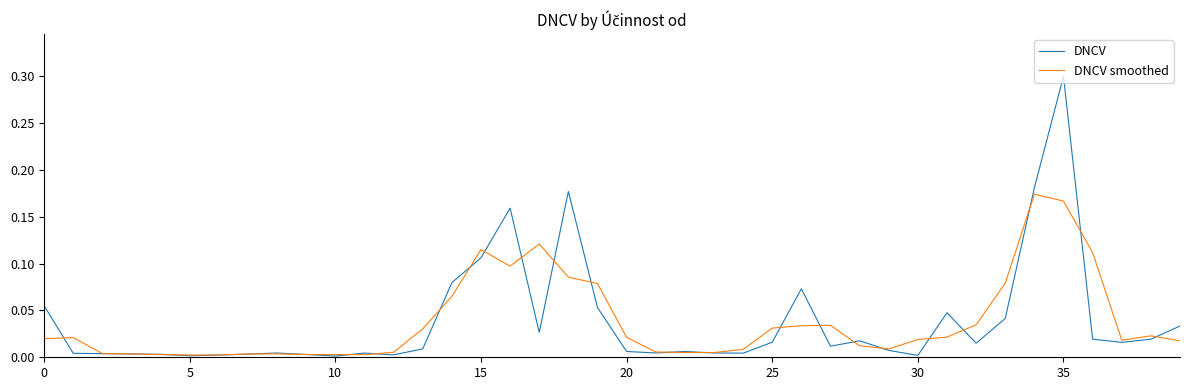

List the series in order of their peak value, highest first.

DNCV, DNCV smoothed